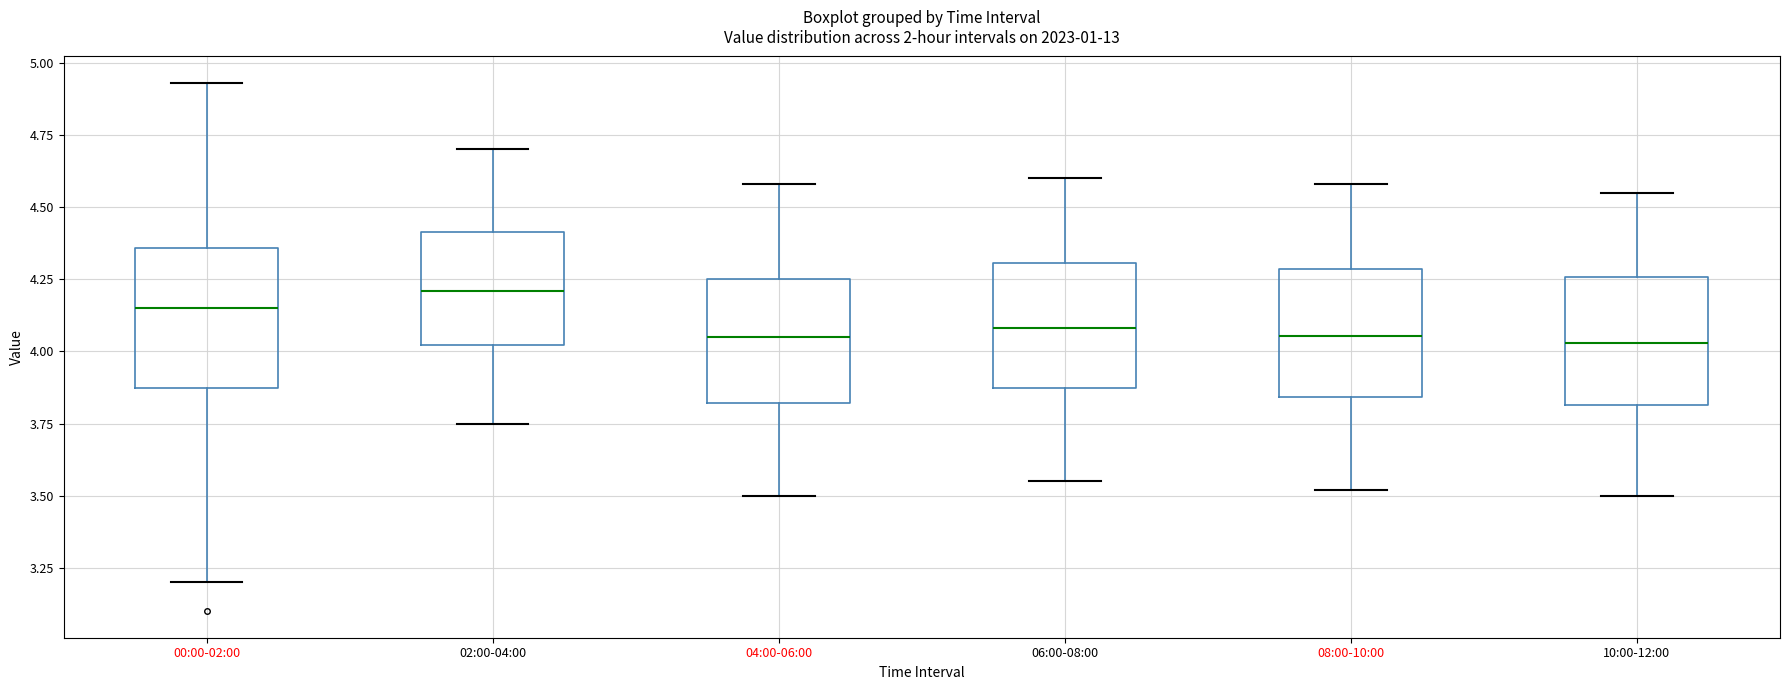

Reading left to right, read every box against the y-axis: the position of its median line, the range the box covers, and the ends of its whiskers. The values are not printed on the chart, so give them approximately, as read against the axis.

00:00-02:00: median 4.15, box 3.85 to 4.35, whiskers 3.20 to 4.95
02:00-04:00: median 4.20, box 4.00 to 4.40, whiskers 3.75 to 4.70
04:00-06:00: median 4.05, box 3.80 to 4.25, whiskers 3.50 to 4.60
06:00-08:00: median 4.10, box 3.85 to 4.30, whiskers 3.55 to 4.60
08:00-10:00: median 4.05, box 3.85 to 4.30, whiskers 3.50 to 4.60
10:00-12:00: median 4.05, box 3.80 to 4.25, whiskers 3.50 to 4.55